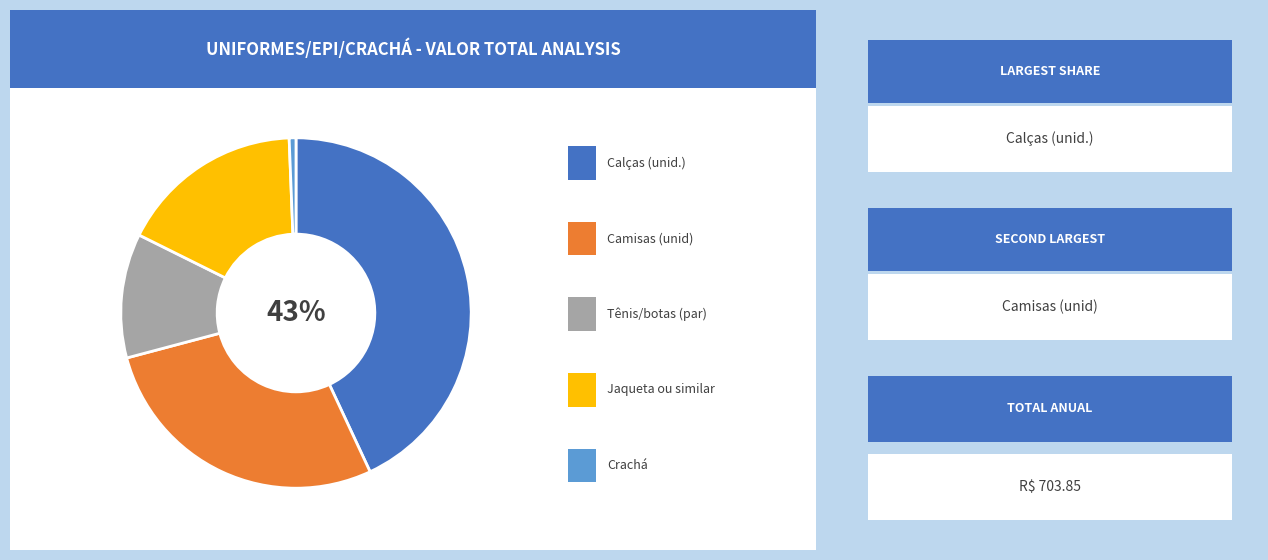

To the nearest percent, what is the difference between the largest and smallest slice percentages?

42%